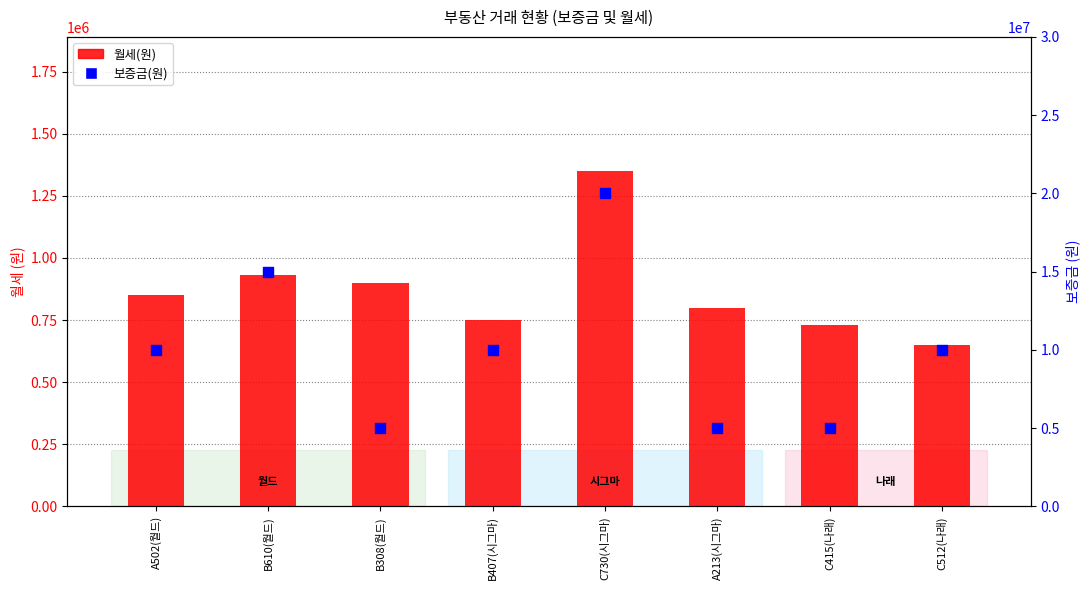

What are all the series names shown in the legend?

월세(원), 보증금(원)